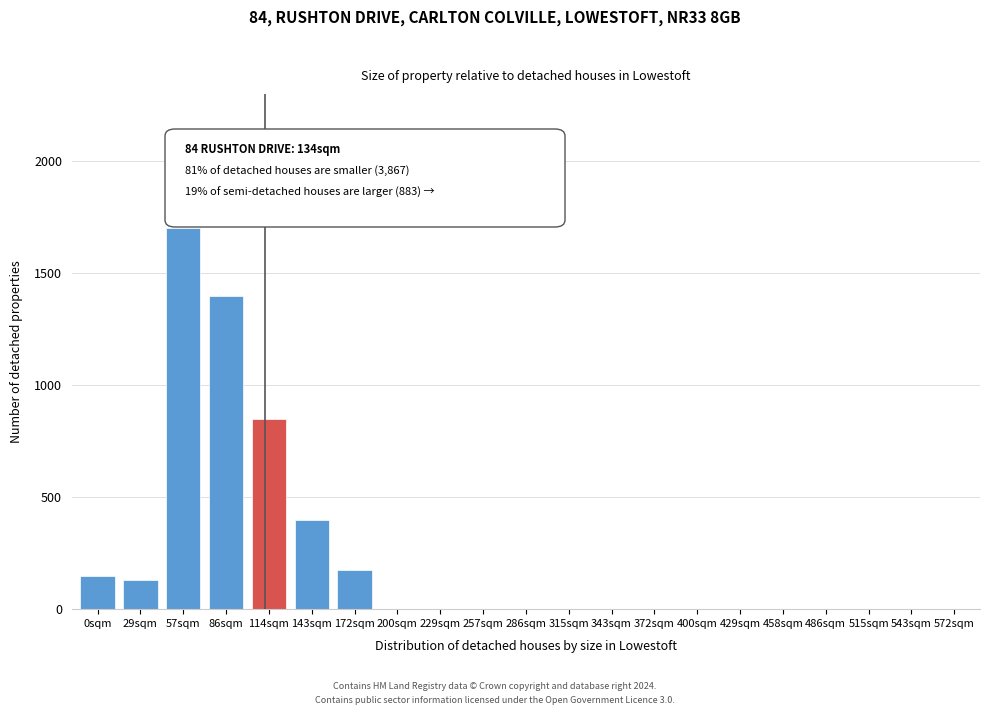

Reading left to right, what are all the values shown in this chart?

0sqm=150	29sqm=130	57sqm=1700	86sqm=1400	114sqm=850	143sqm=400	172sqm=175	200sqm=0	229sqm=0	257sqm=0	286sqm=0	315sqm=0	343sqm=0	372sqm=0	400sqm=0	429sqm=0	458sqm=0	486sqm=0	515sqm=0	543sqm=0	572sqm=0